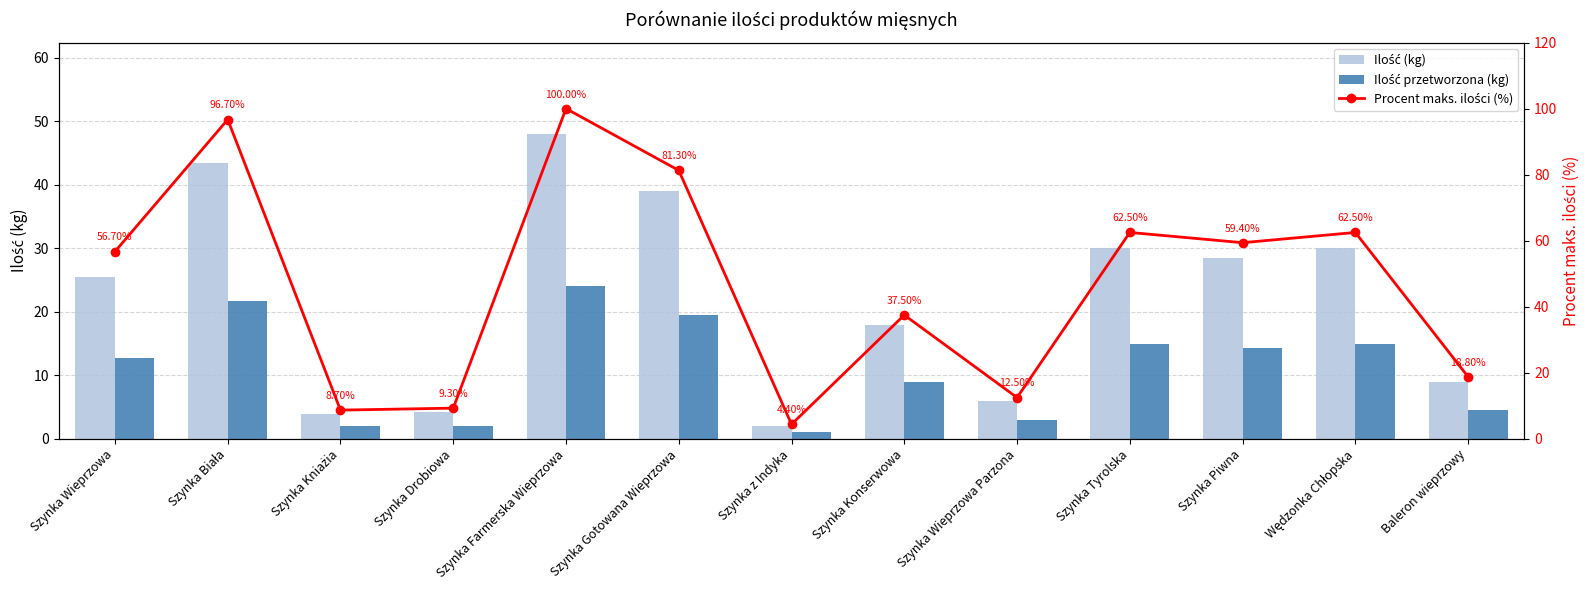

List the labels in order of Procent maks. ilości (%) value, smallest first.

Szynka z Indyka, Szynka Kniażia, Szynka Drobiowa, Szynka Wieprzowa Parzona, Baleron wieprzowy, Szynka Konserwowa, Szynka Wieprzowa, Szynka Piwna, Szynka Tyrolska, Wędzonka Chłopska, Szynka Gotowana Wieprzowa, Szynka Biała, Szynka Farmerska Wieprzowa